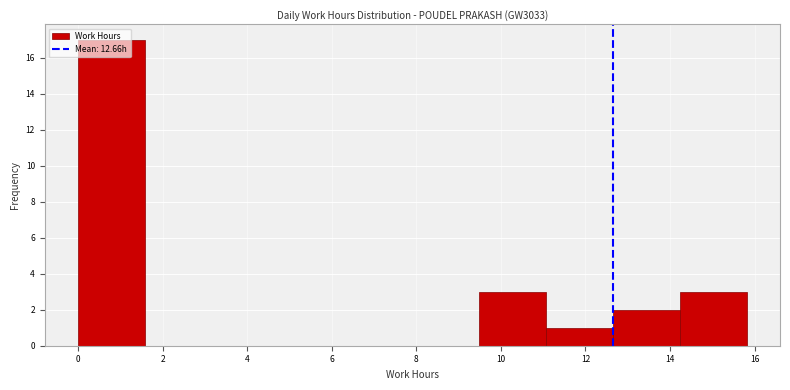

Reading left to right, list every bar in this chart as the range it spans on the x-axis followed by its height. Neither the bar edges nor the heights are printed on the chart, so give them approximately, as read against the axes.

0.0 to 1.6: 17
1.6 to 3.2: 0
3.2 to 4.8: 0
4.8 to 6.4: 0
6.4 to 8.0: 0
8.0 to 9.4: 0
9.4 to 11.0: 3
11.0 to 12.6: 1
12.6 to 14.2: 2
14.2 to 15.8: 3